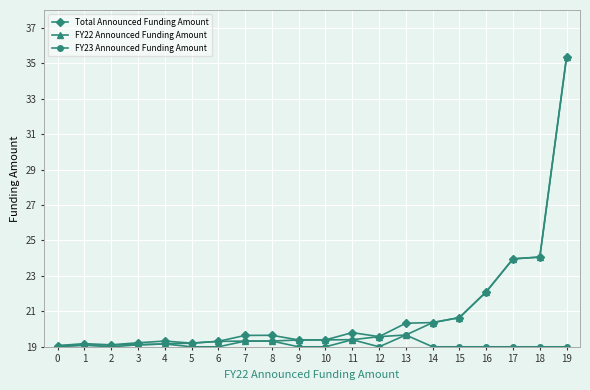

At which category is the sum across all series the highest?

19